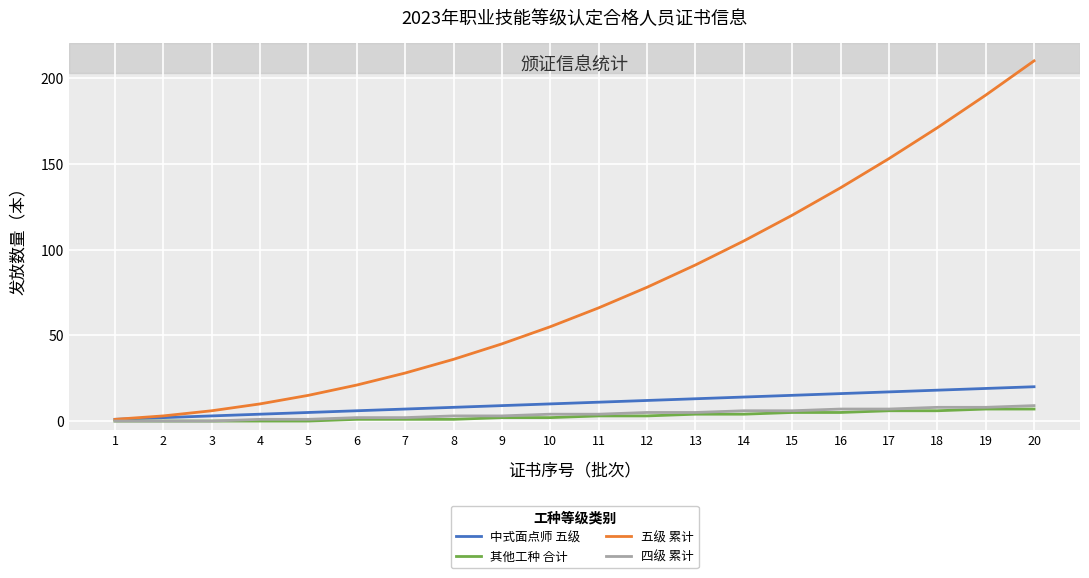

Which series has the largest range (max minus min)?

五级 累计